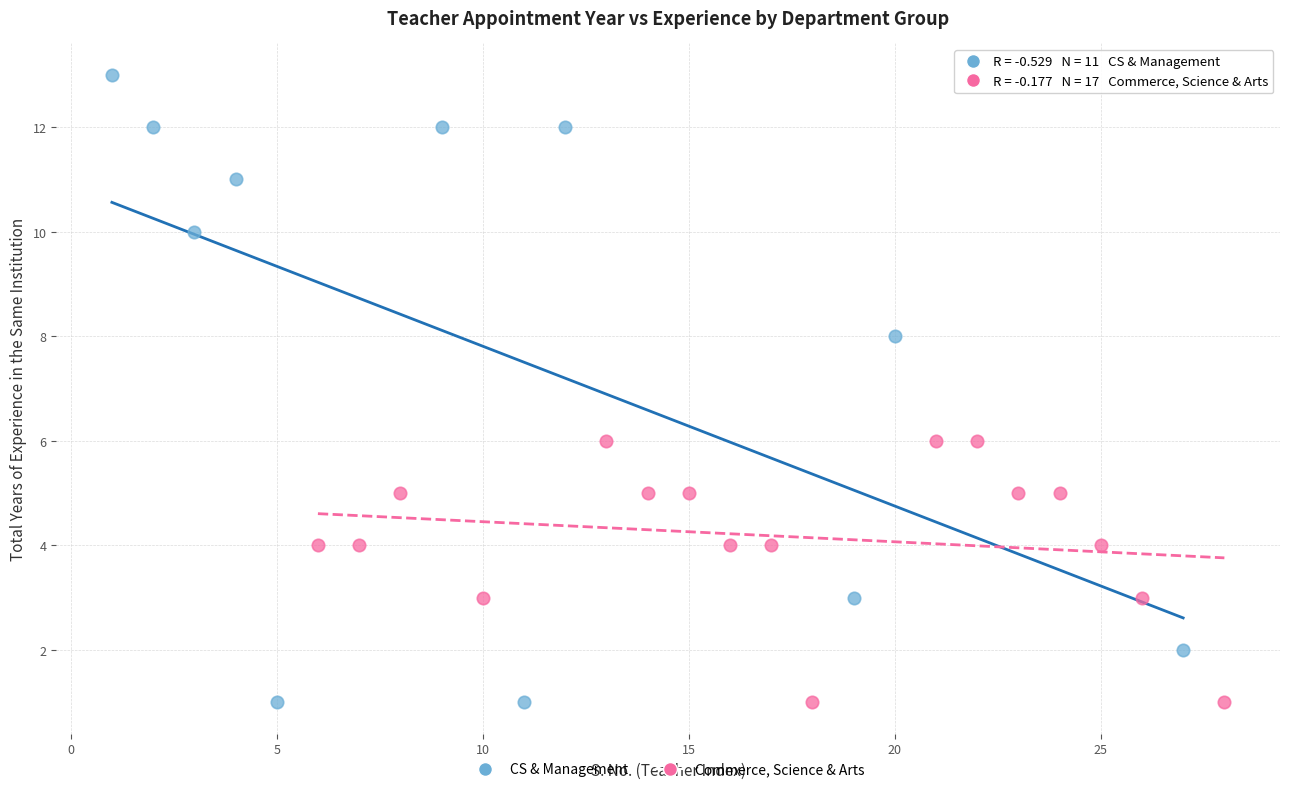

Which series contains the highest Y value?

CS & Management